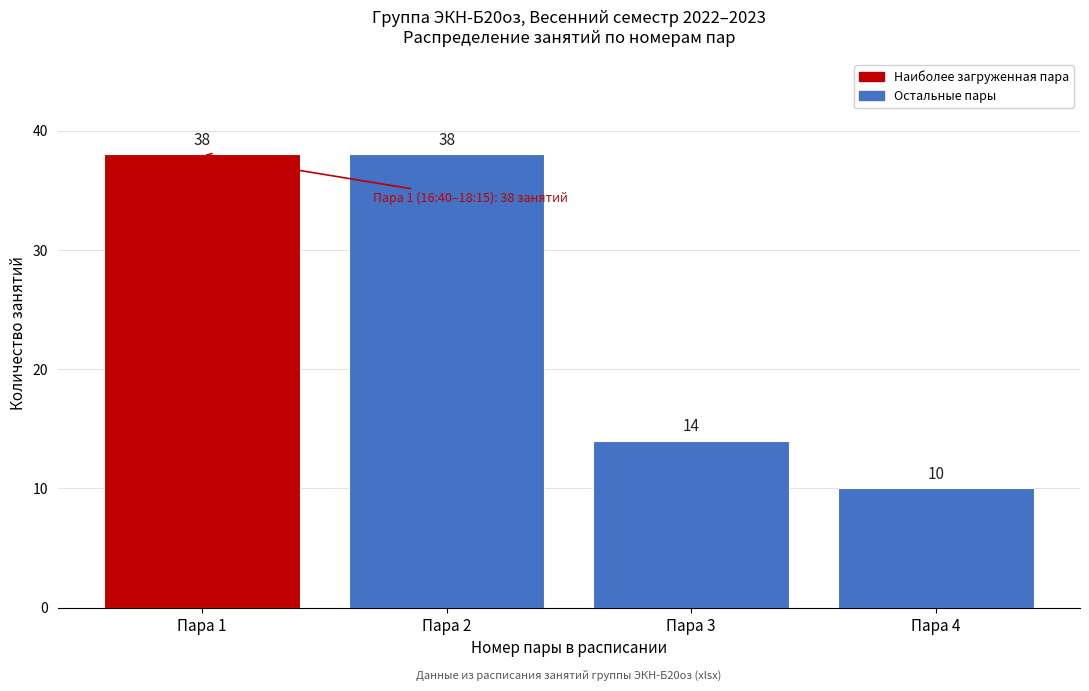

Reading right to left, transcribe all the data shown in this chart.

Пара 4=10	Пара 3=14	Пара 2=38	Пара 1=38